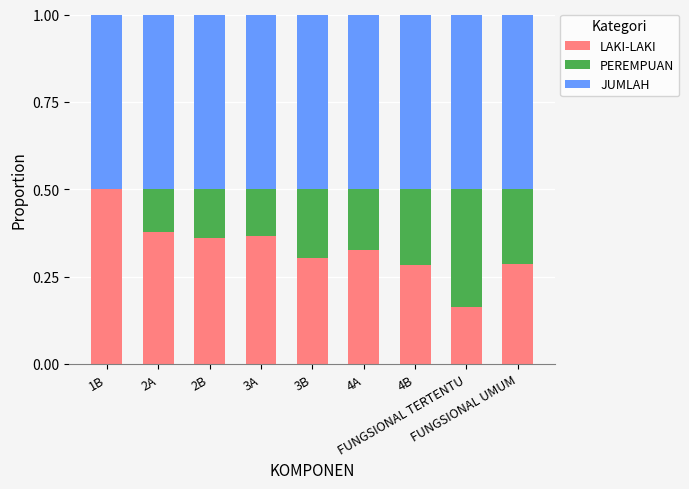

What is the highest value of the LAKI-LAKI series?

0.5